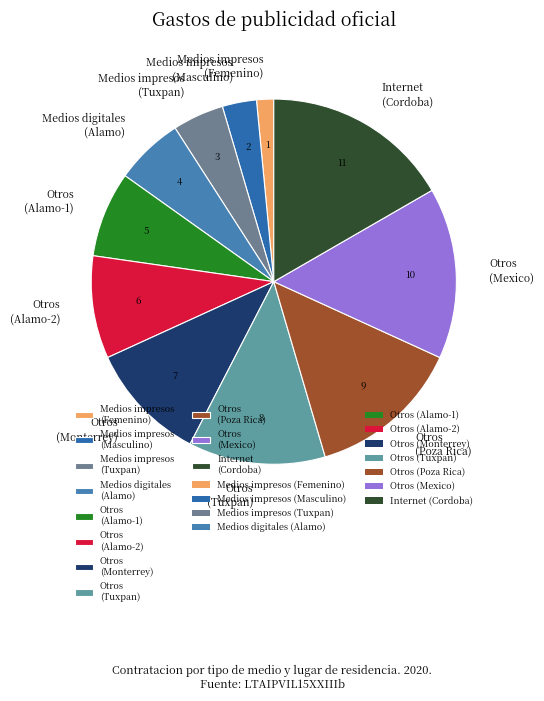

Which category has the smallest portion of the pie?

Medios impresos (Femenino)